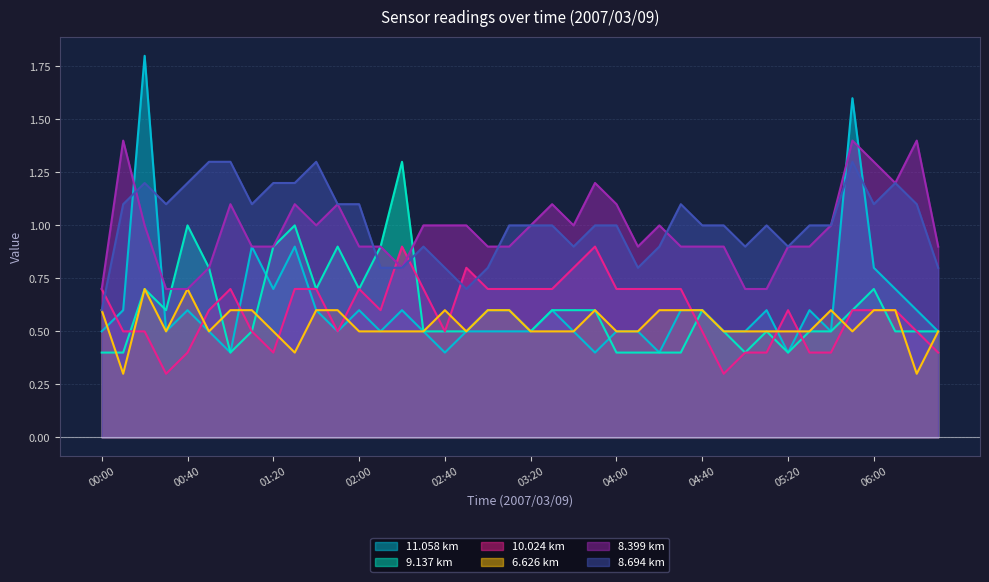

After their last crossing, which series has the higher values: 8.694 or 11.058?

8.694